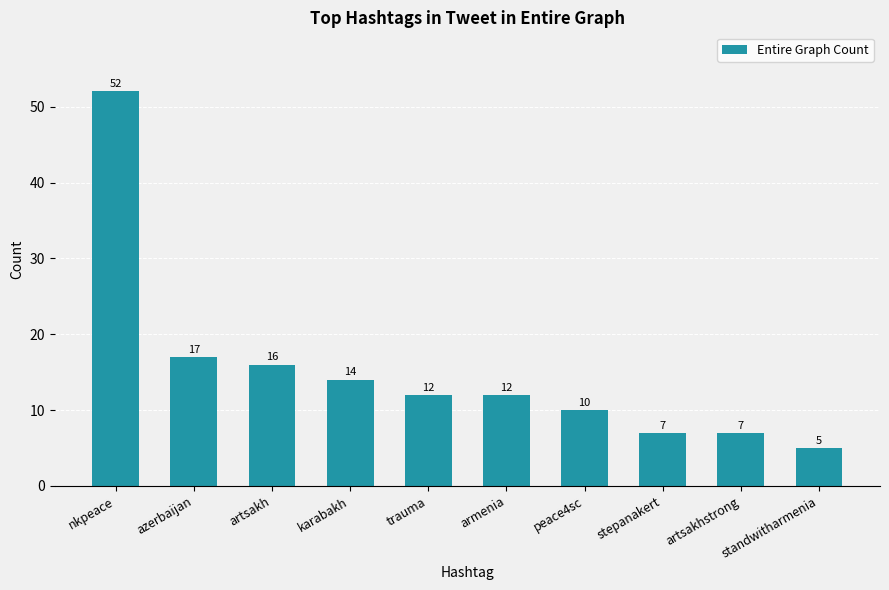

Does the chart contain any negative values?

No